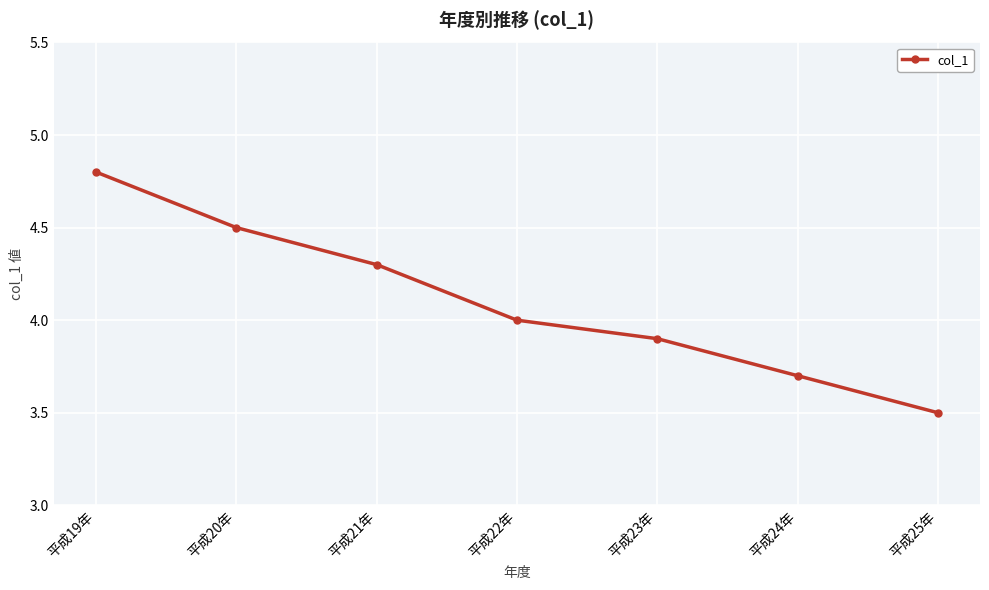

Which label corresponds to the largest value in the chart?

平成19年